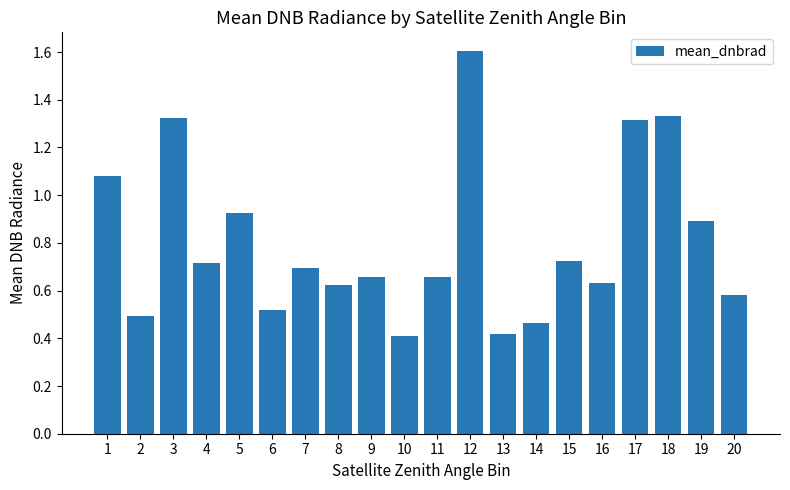

What is the sum of all values?

16.1